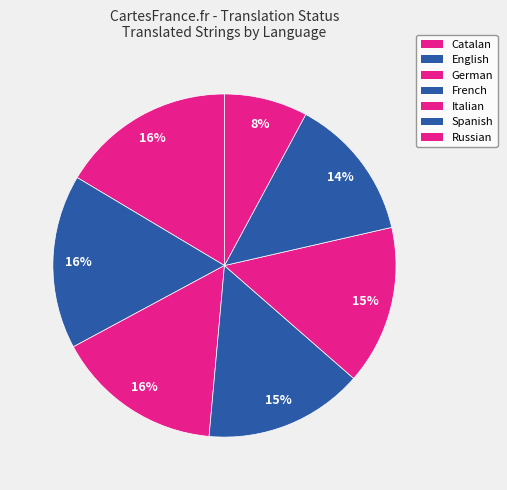

Between German and French, which is larger?

German